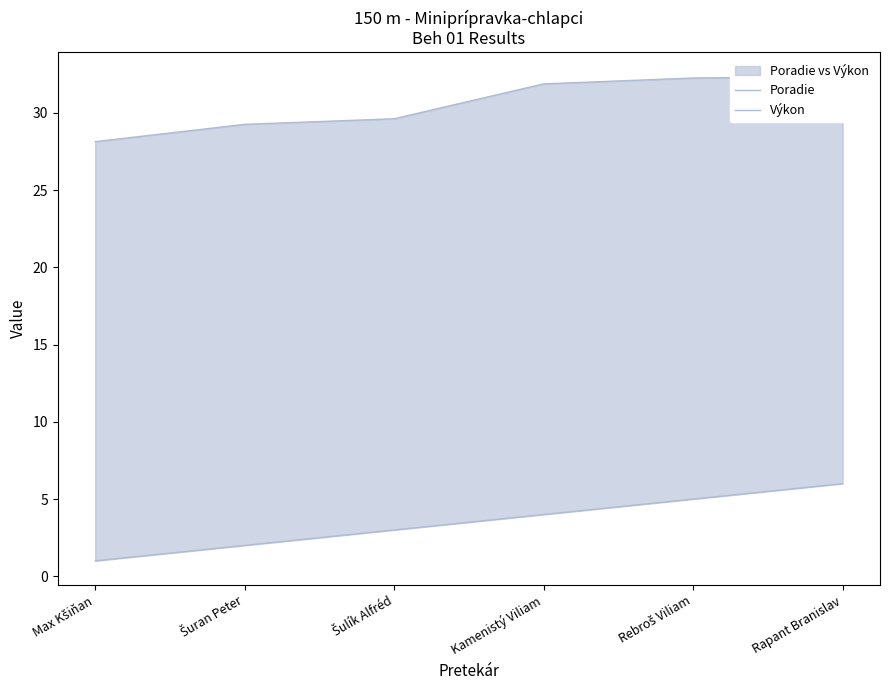

Where is Výkon nearest to the value 30?

Šulík Alfréd